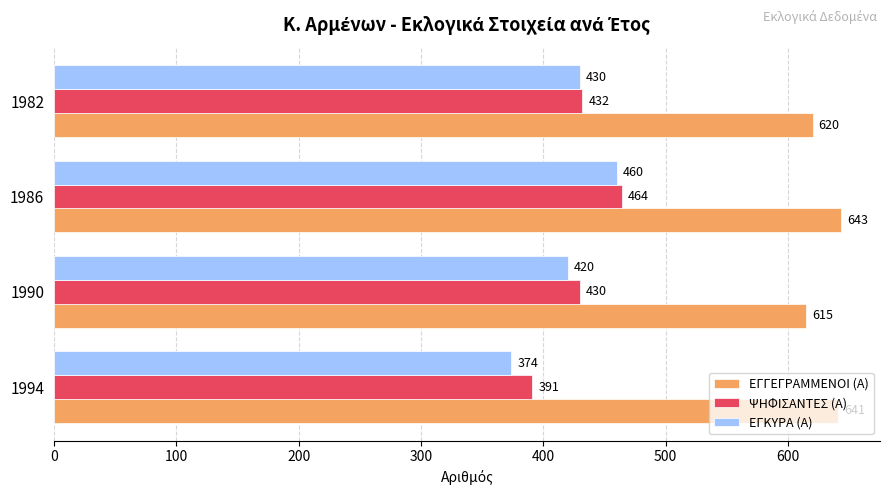

What is the sum of all ΨΗΦΙΣΑΝΤΕΣ (Α) values?

1717